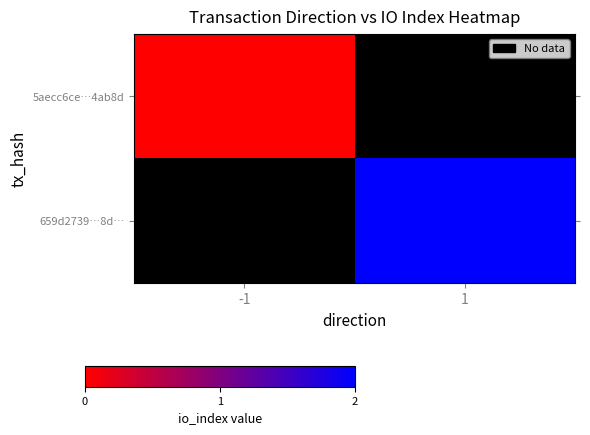

What is the greatest value displayed?

2.0